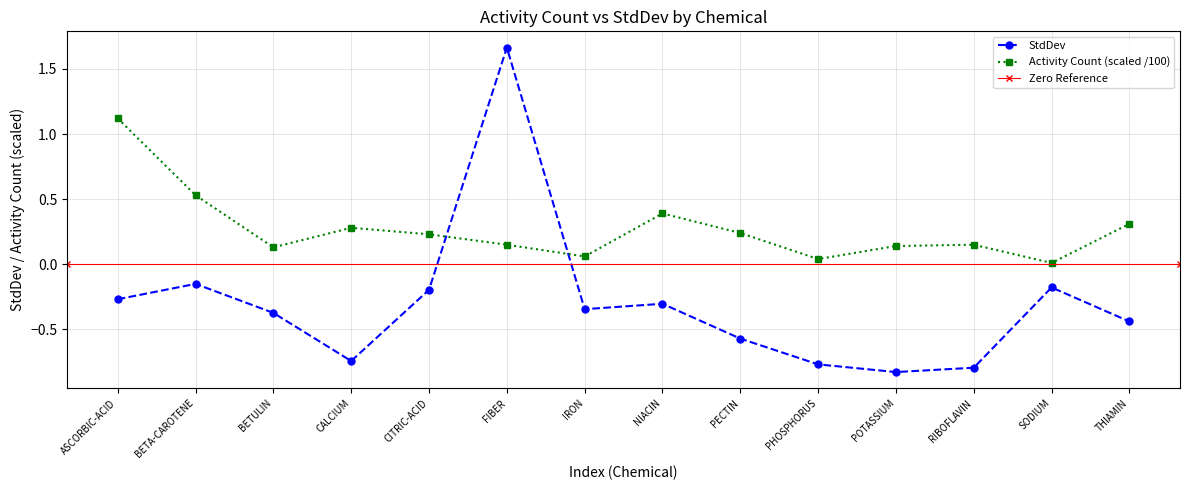

Which category has the highest value across all series?

FIBER